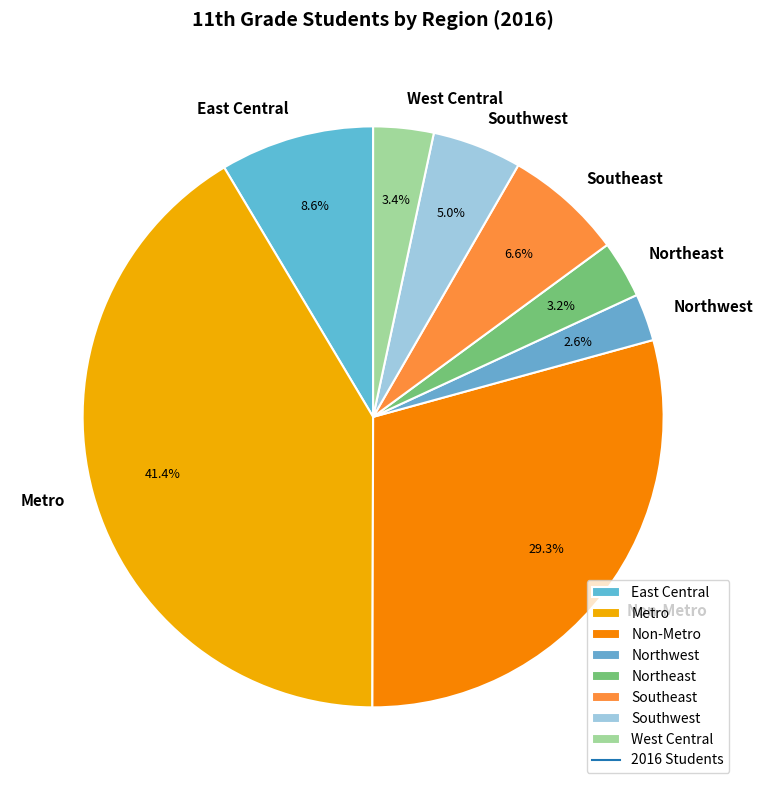

To the nearest percent, what is the difference between the Non-Metro and Southwest slice percentages?

24%